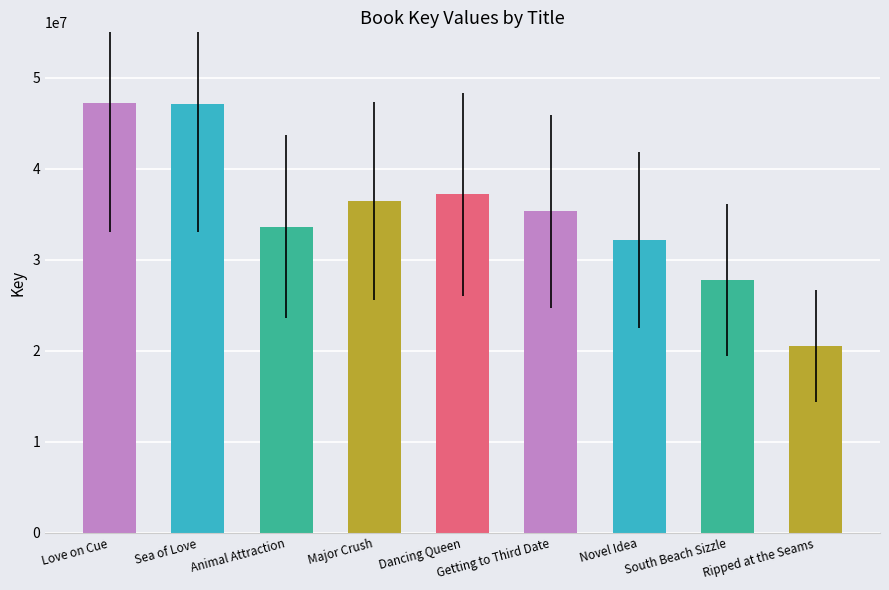

The value at Sea of Love is 15763935. True or false?

False